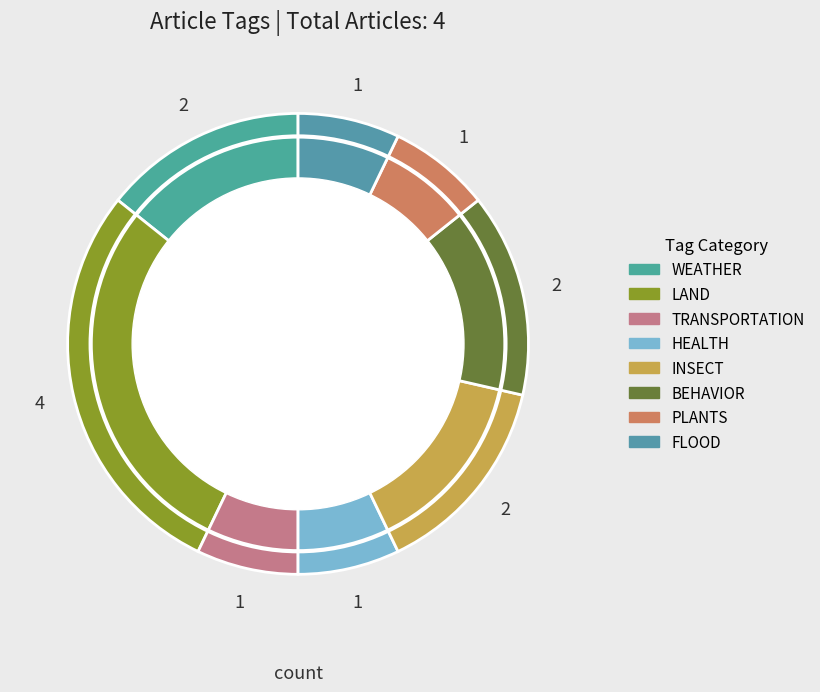

How many slices are in this pie chart?

8